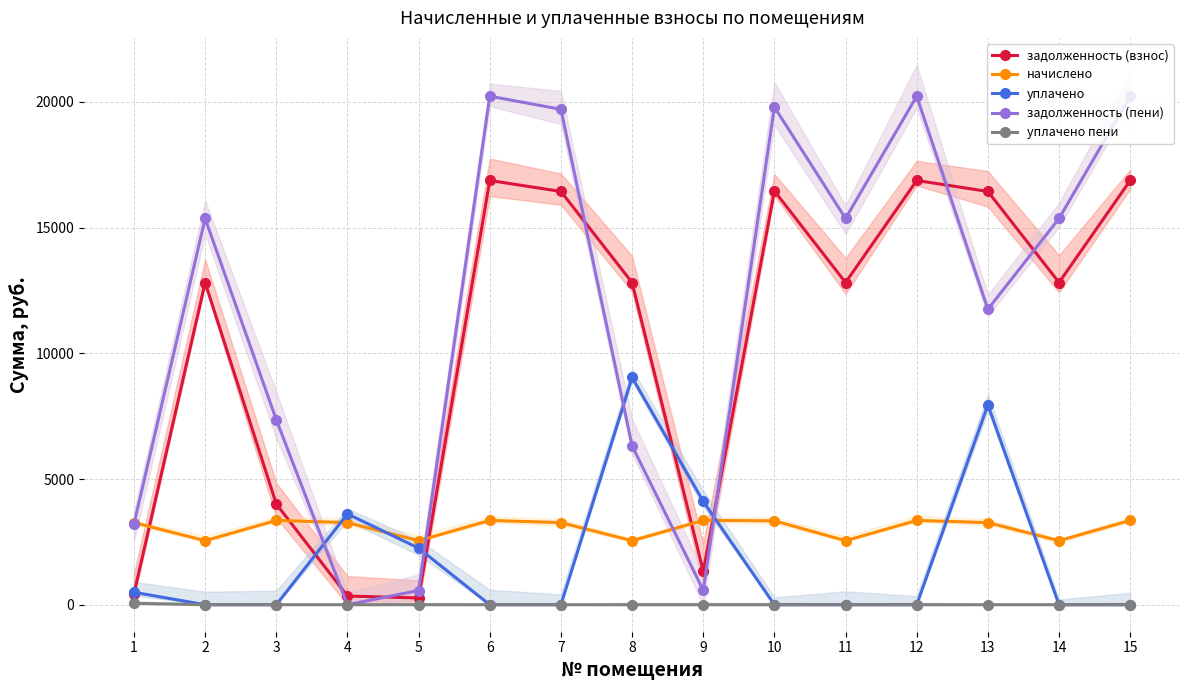

The value of уплачено at 10 is 5176.6. True or false?

False